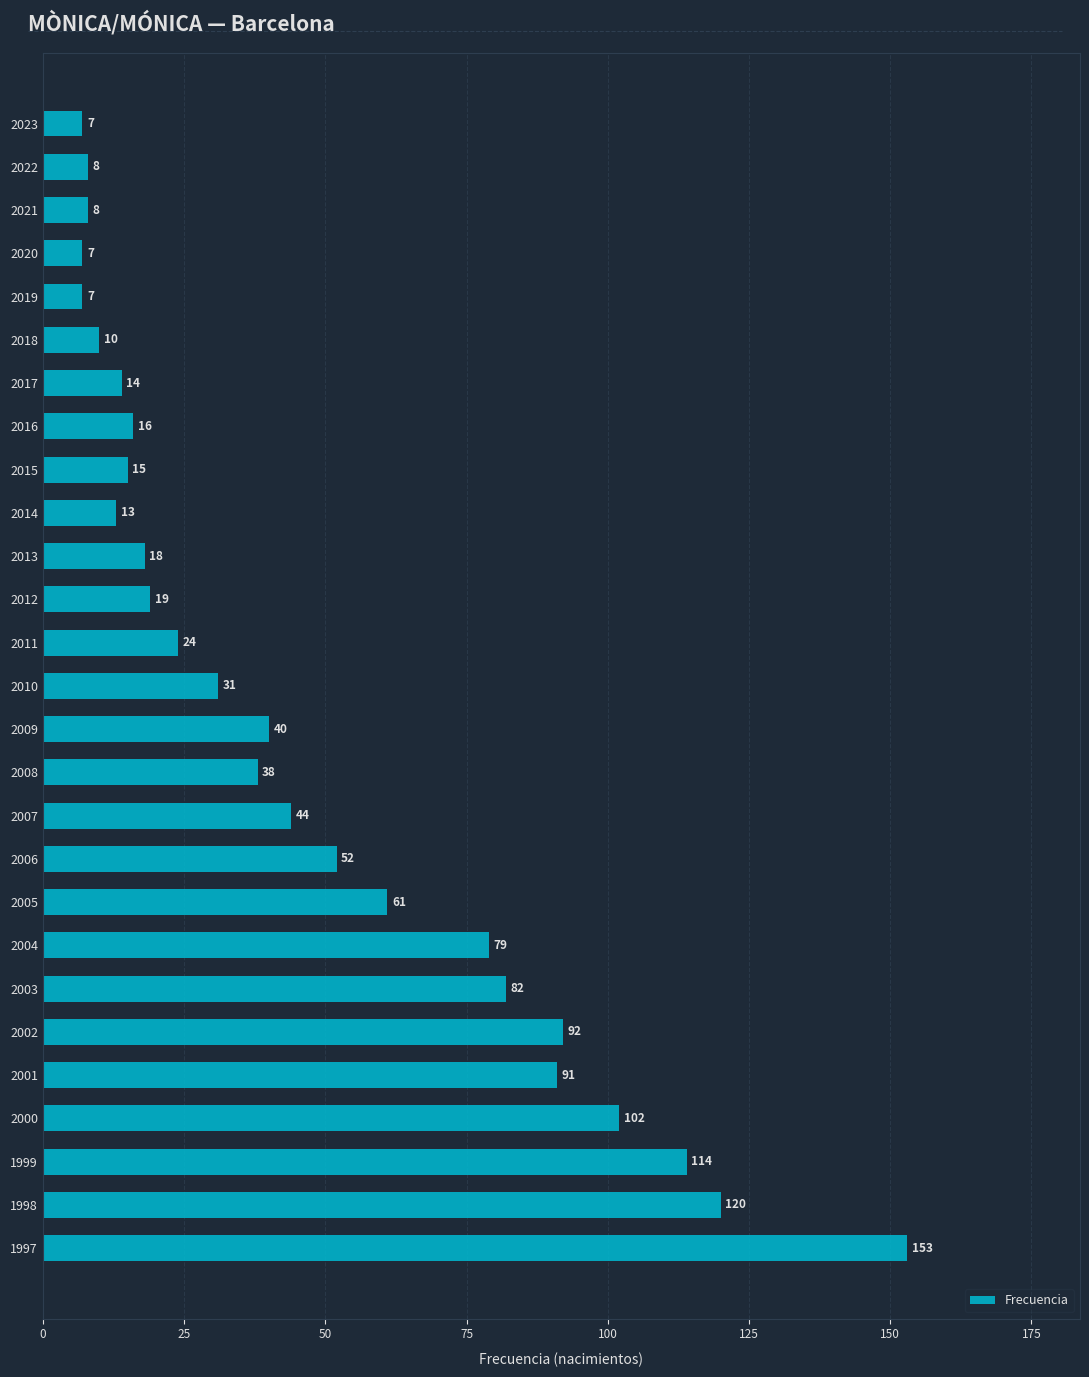

Which label corresponds to the largest value in the chart?

1997